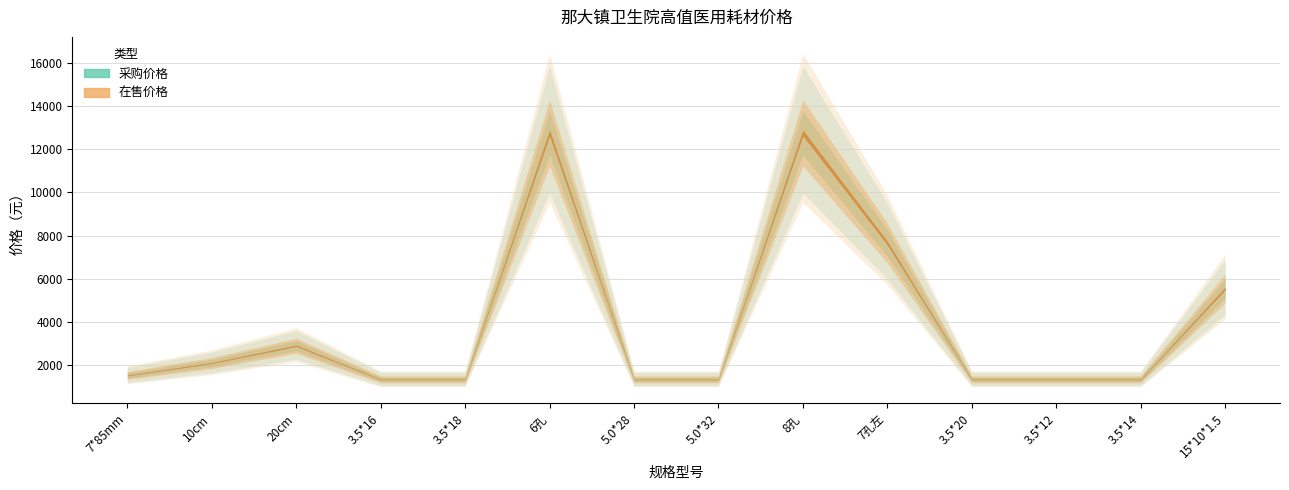

True or false: 采购价格 has a value of 2963 at 15*10*1.5.

False